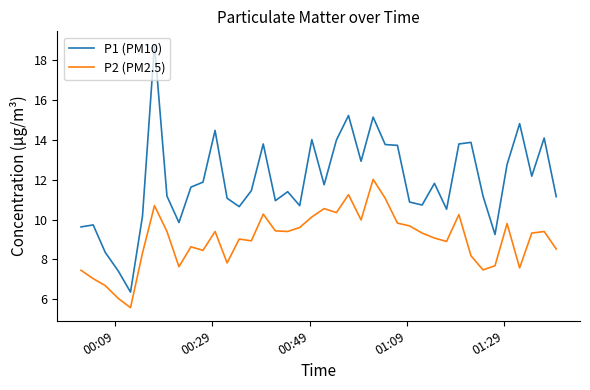

Rank the series by their average value, from highest to lowest.

P1 (PM10), P2 (PM2.5)